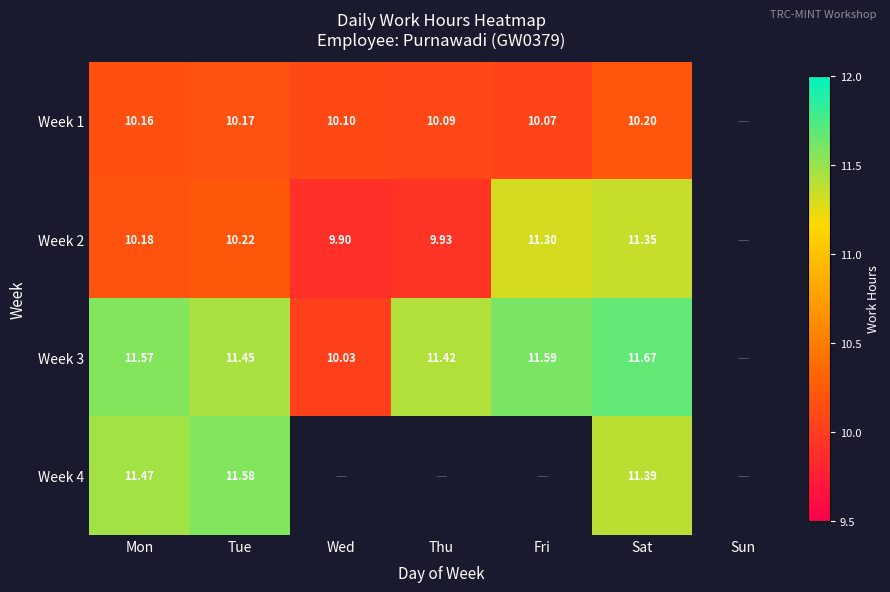

At which label does Week 3 reach its peak?

Sat